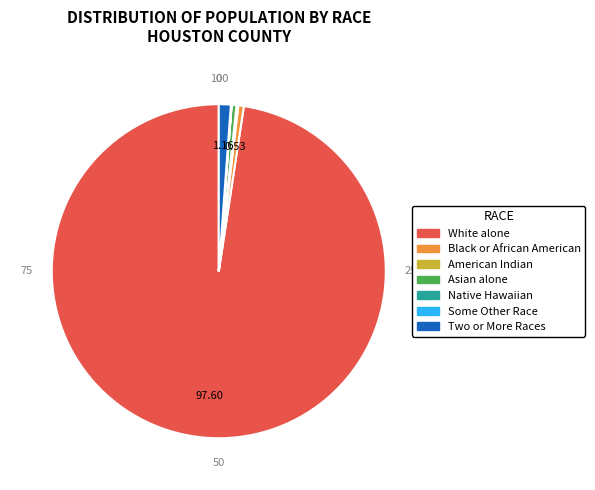

Is there any slice that represents more than half of the pie?

Yes